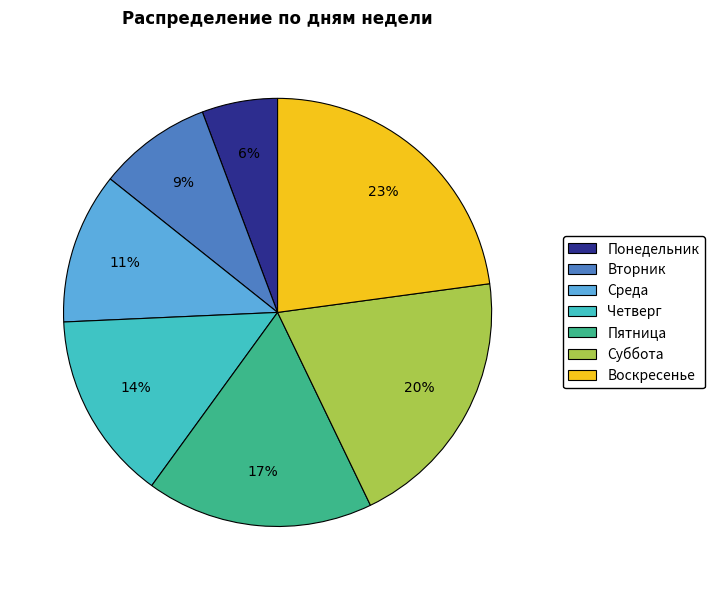

How many slices are in this pie chart?

7